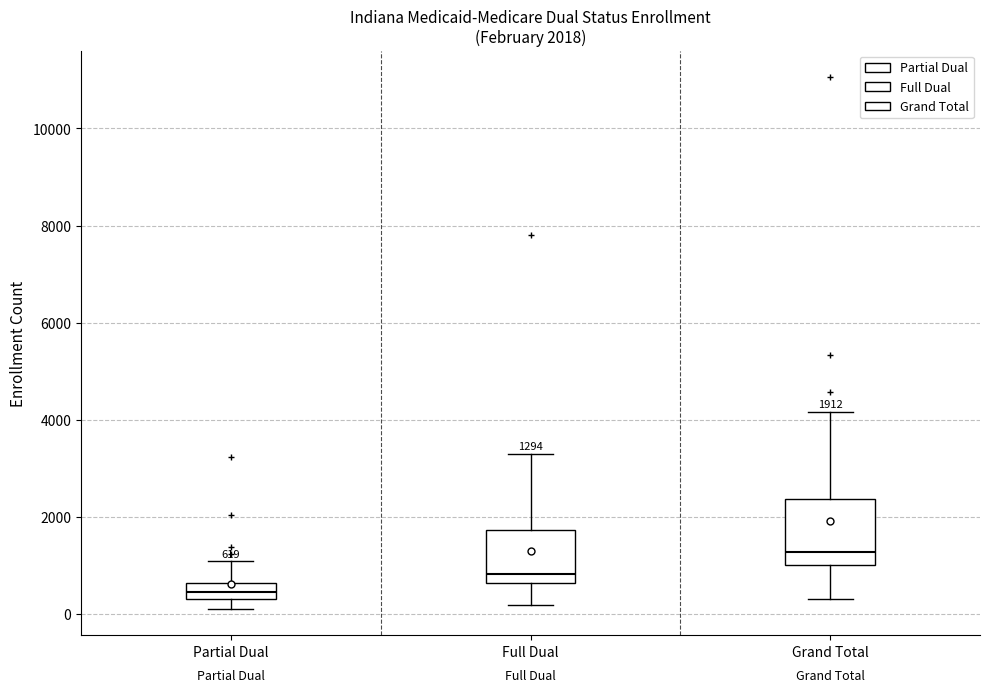

Which box has the highest median line?

Grand Total